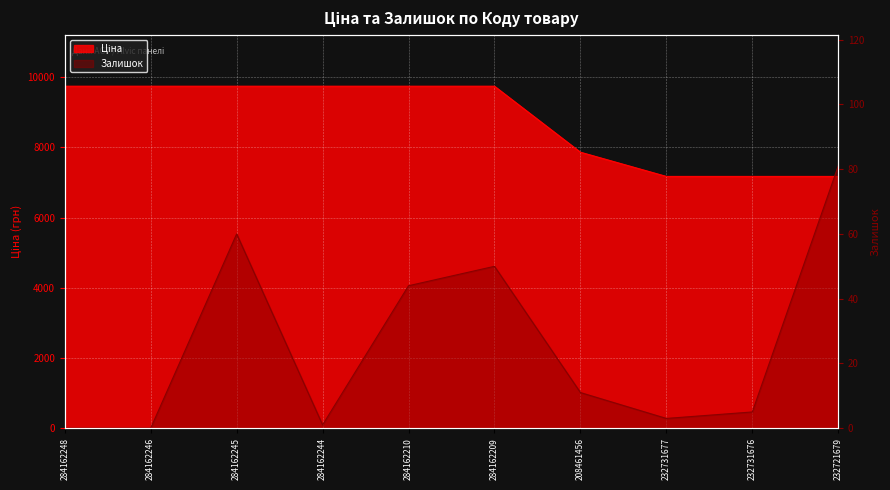

Is it true that Ціна equals 14174.0 at 284162246?

False